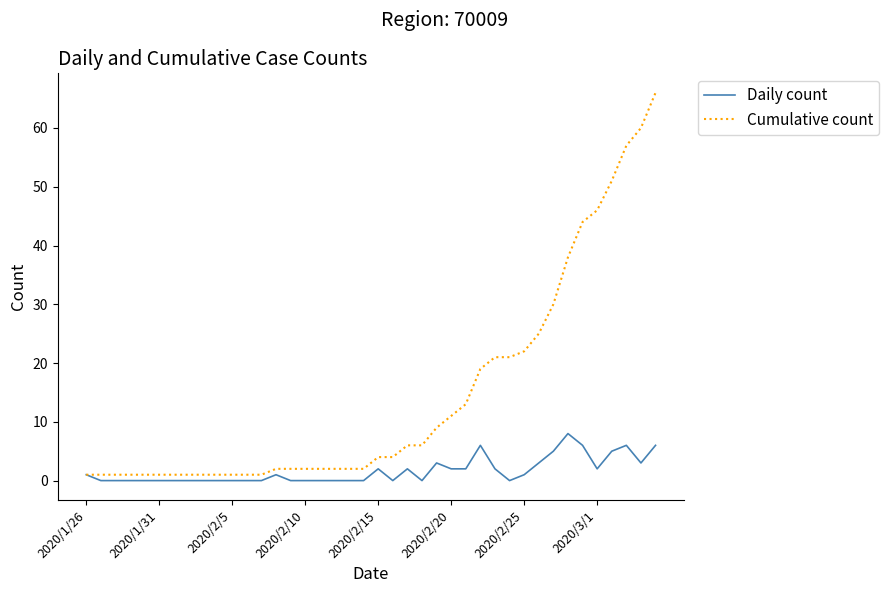

Which series has the widest spread of values?

Cumulative count